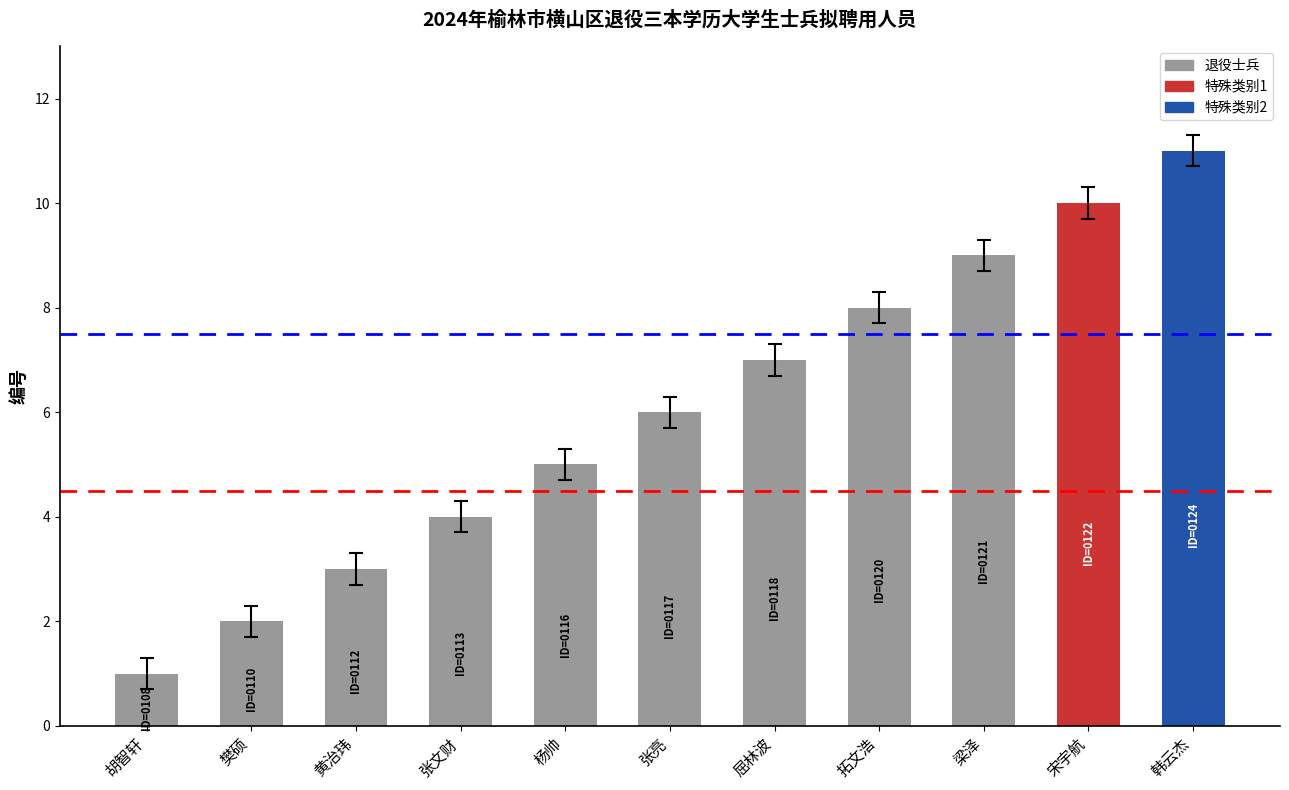

What position from the right is 张文财?

8